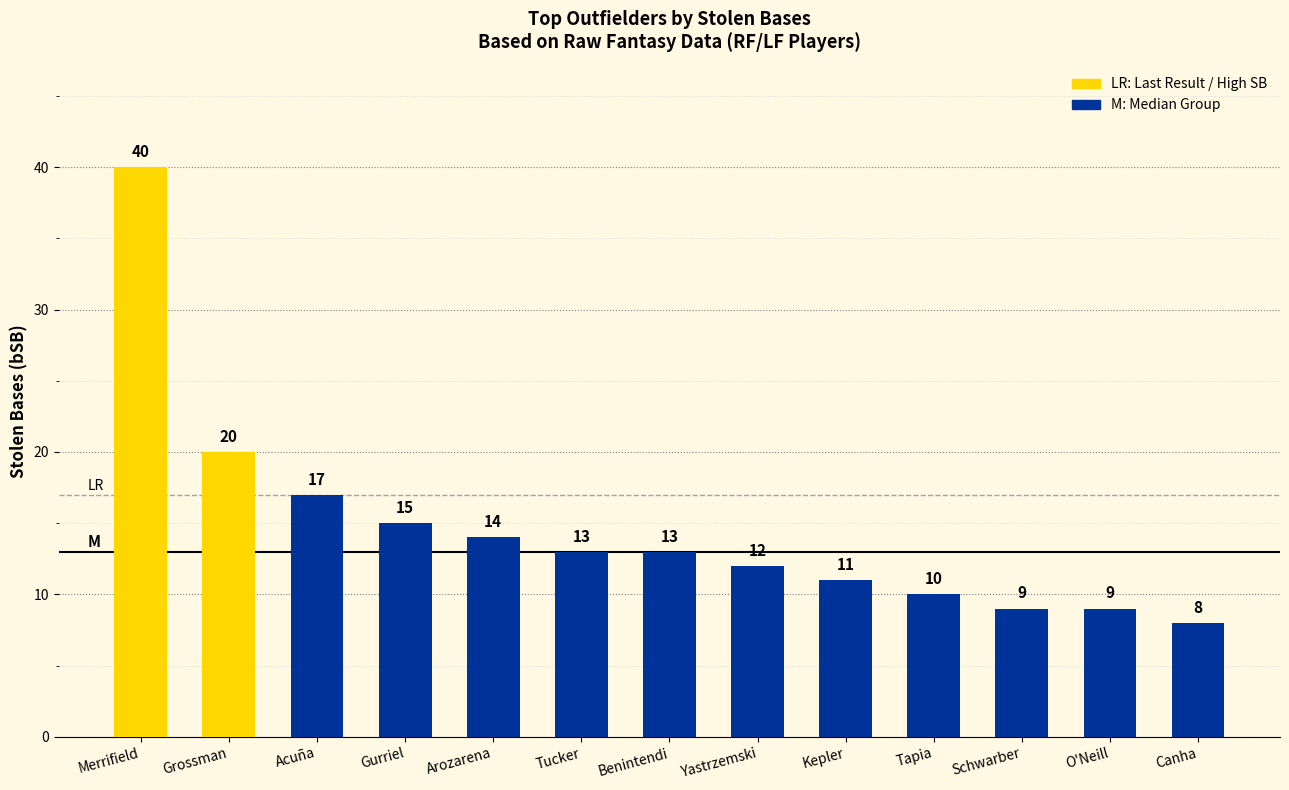

Reading left to right, what are all the values shown in this chart?

40	20	17	15	14	13	13	12	11	10	9	9	8